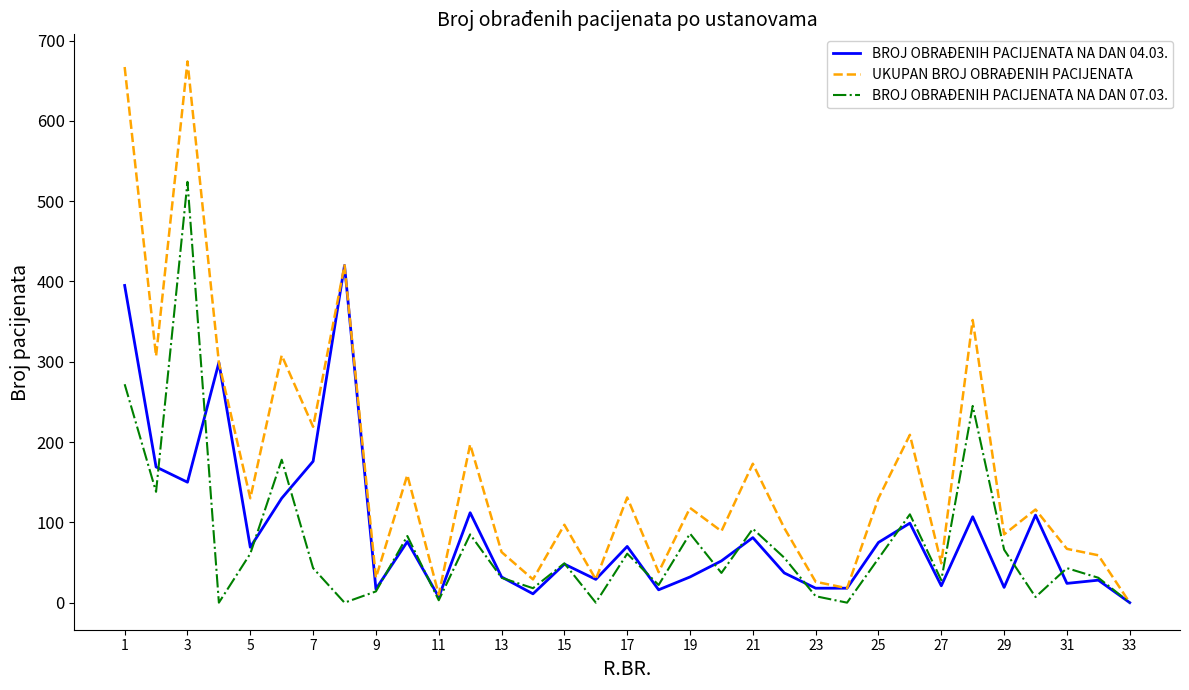

Count the number of categories in the chart.

33